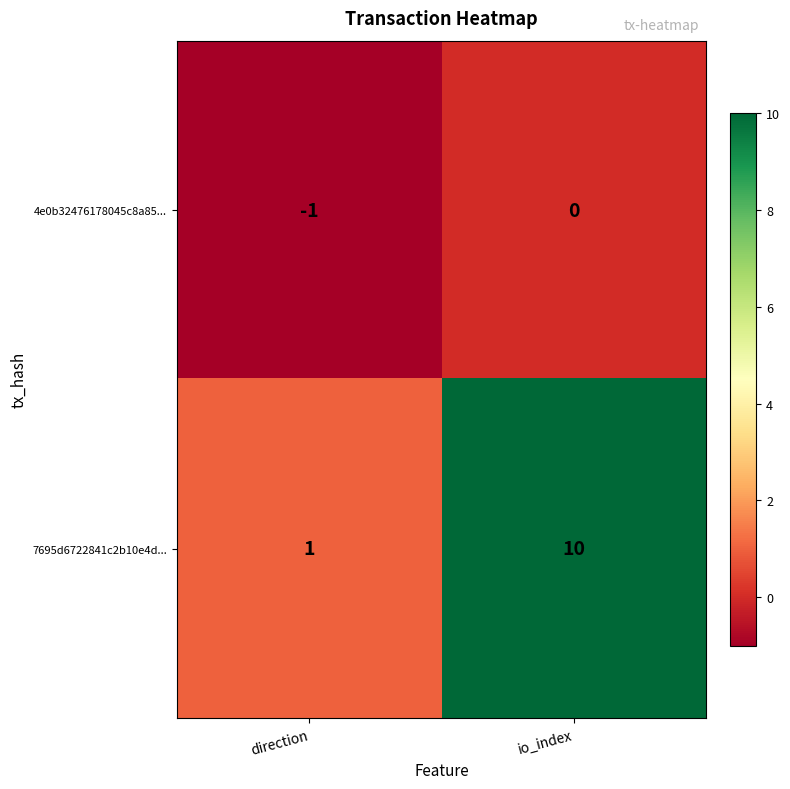

Count the number of data series in this chart.

2